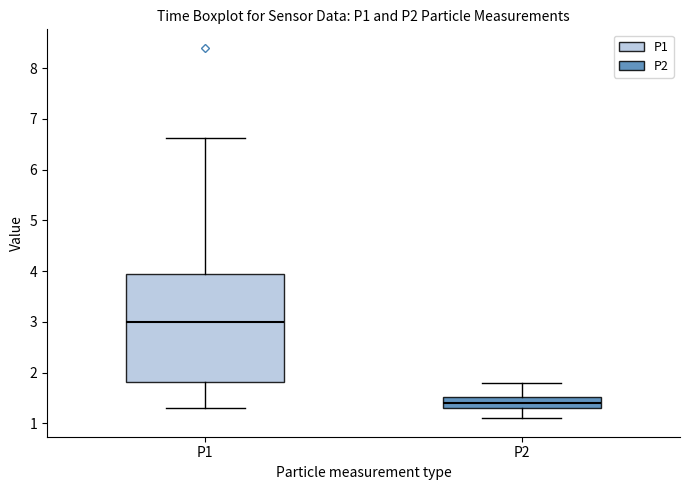

Reading left to right, transcribe this box plot: for each box, give where its median line is, the range the box spans, and where its two whiskers end, as read against the y-axis. The values are not printed on the chart, so give them approximately, as read against the axis.

P1: median 3.0, box 1.8 to 3.9, whiskers 1.3 to 6.6
P2: median 1.4, box 1.3 to 1.5, whiskers 1.1 to 1.8